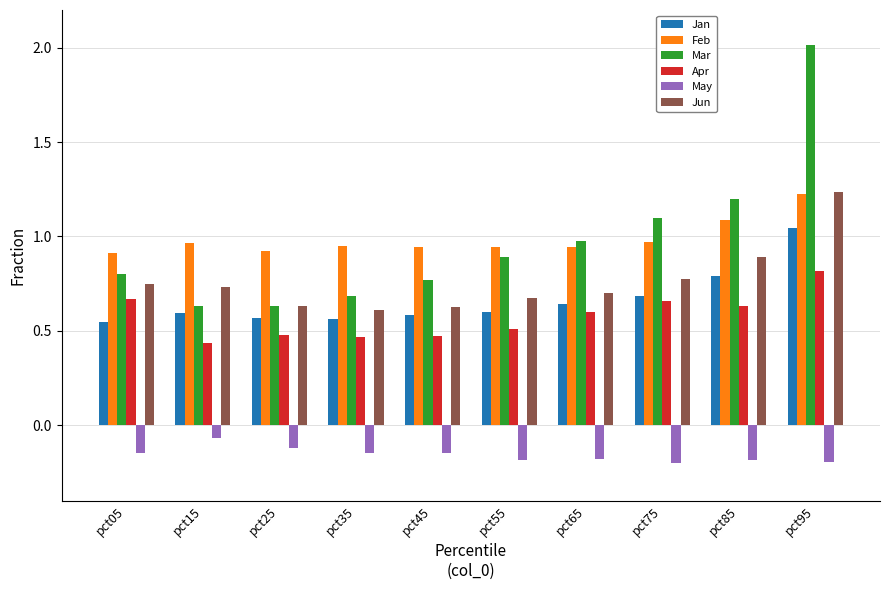

Which series has the widest spread of values?

Mar